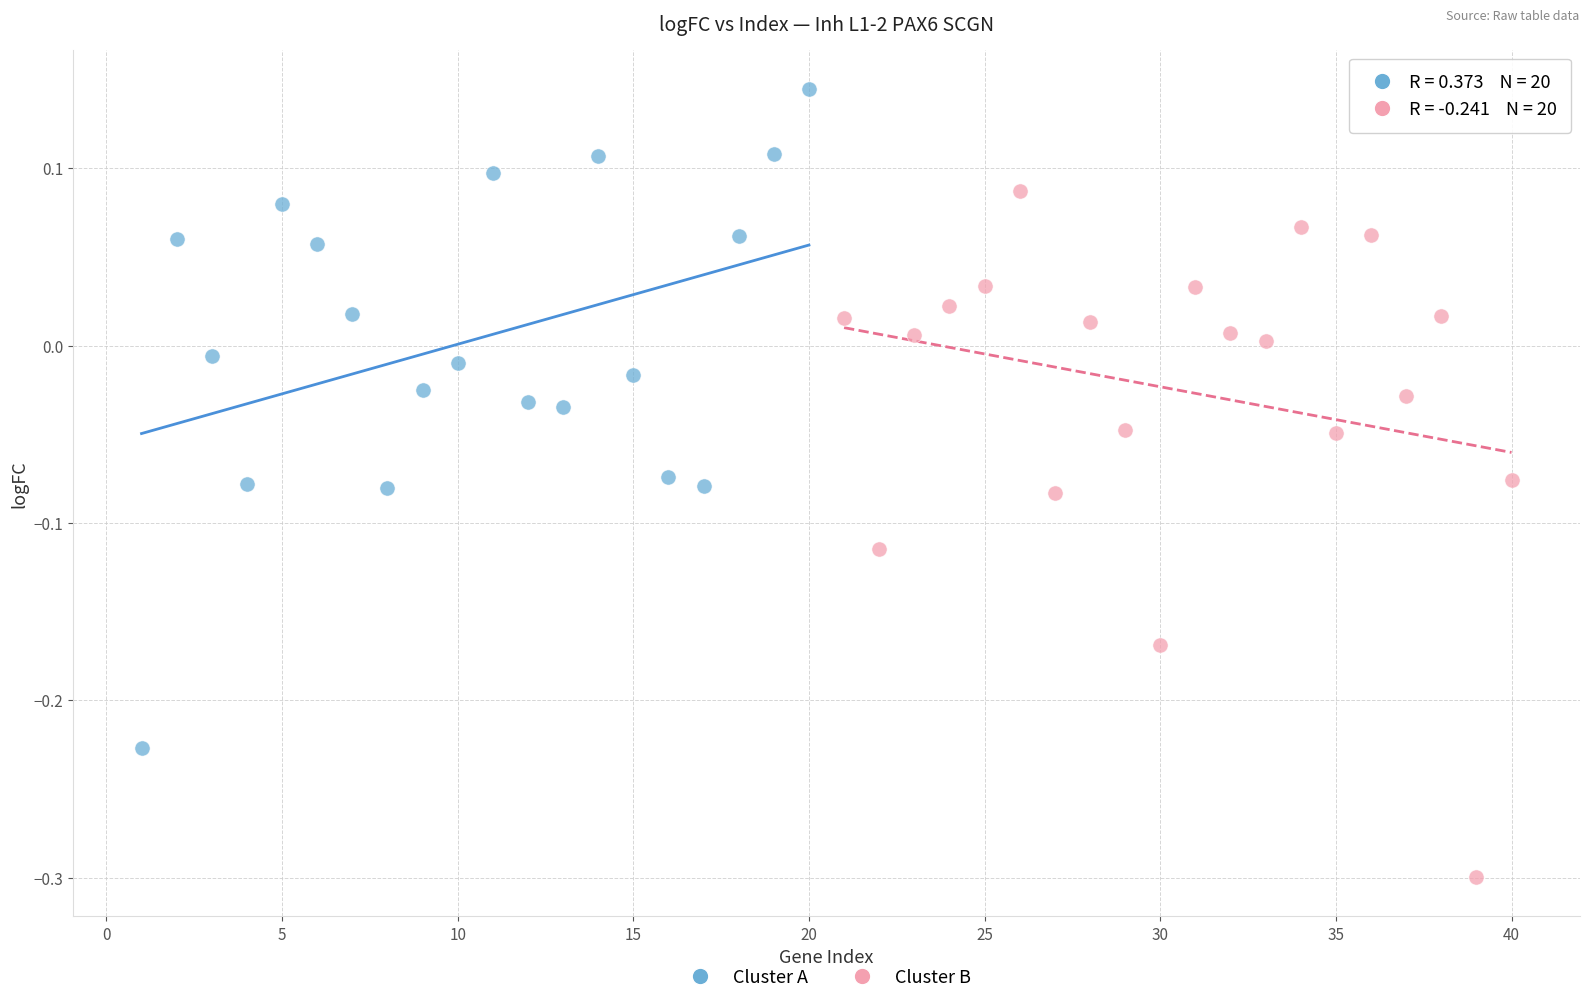

What are all the series names shown in the legend?

Cluster A, Cluster B